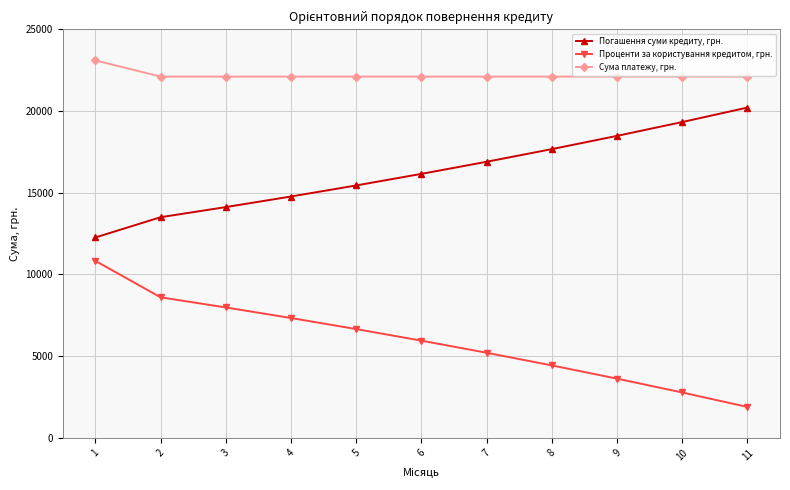

What is the value of the Сума платежу, грн. point at the 7th from the left?

22108.3